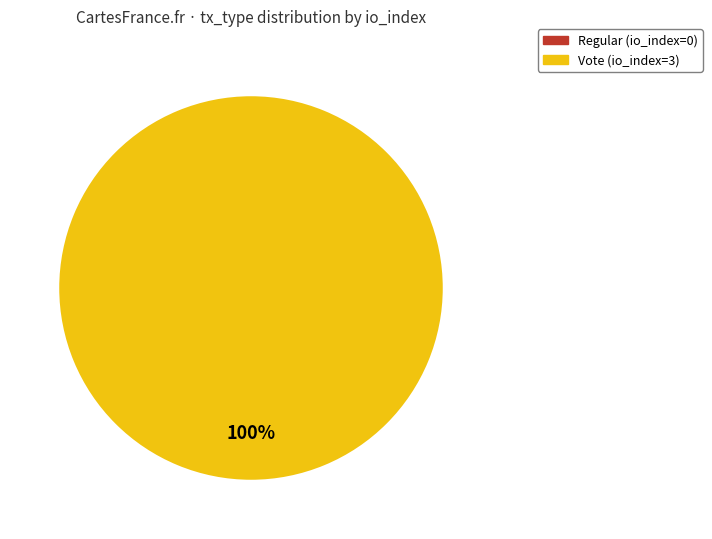

Is there a majority slice in this chart?

Yes